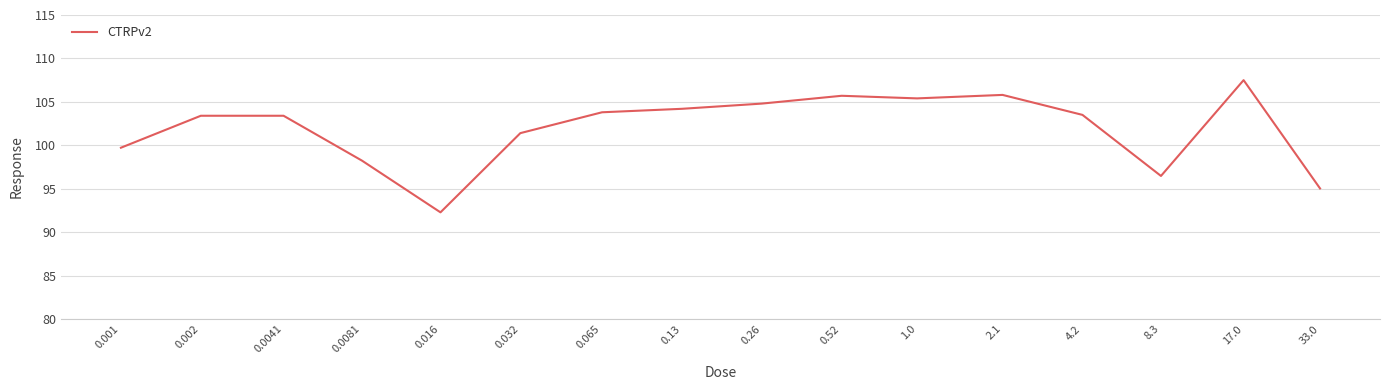

What is the minimum value shown in the chart?

92.3